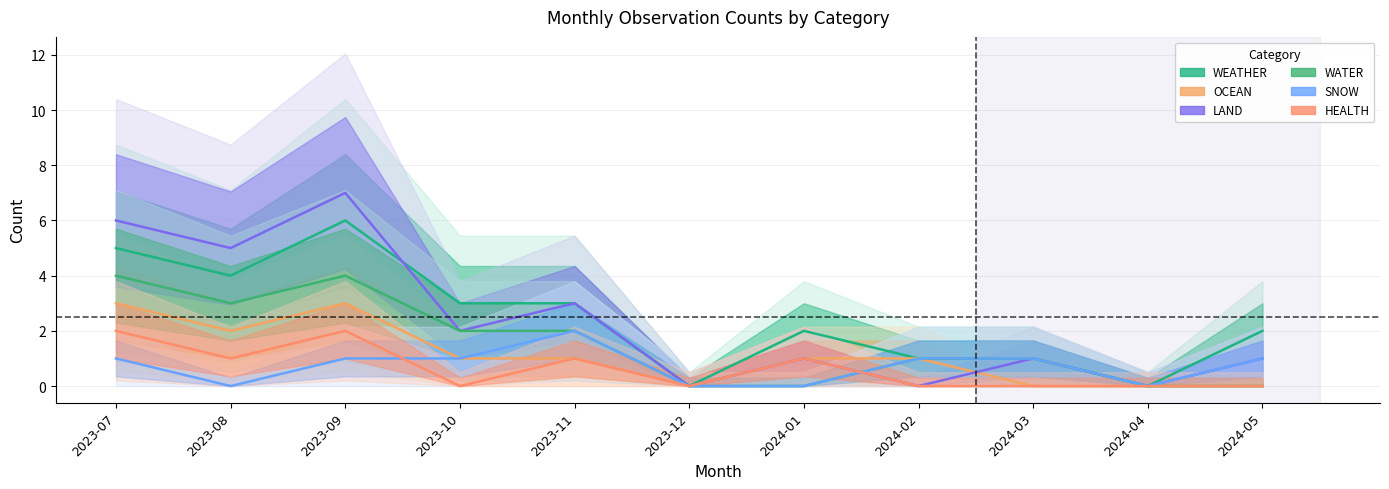

Count the number of categories in the chart.

11